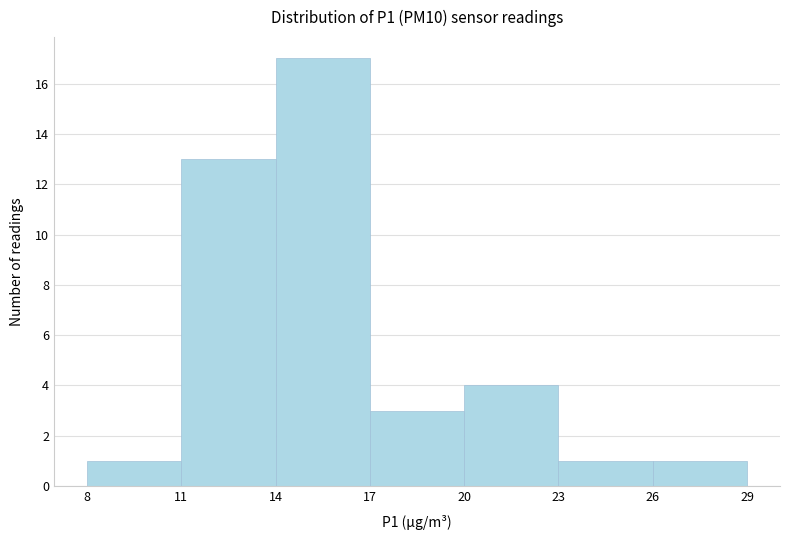

Reading left to right, list every bar in this chart as the range it spans on the x-axis followed by its height. The values are not printed on the chart, so give them approximately, as read against the axis.

8 to 11: 1
11 to 14: 13
14 to 17: 17
17 to 20: 3
20 to 23: 4
23 to 26: 1
26 to 29: 1